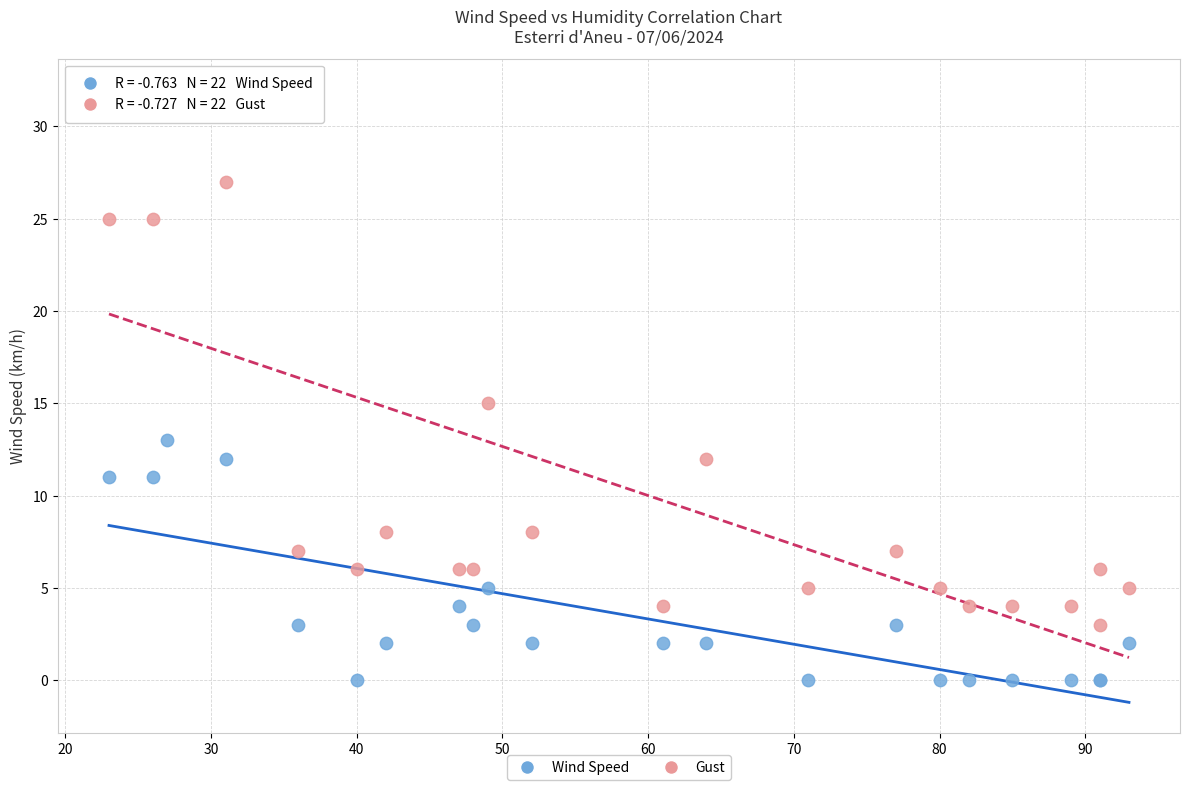

Across all series, what Y value is closest to 16?

15